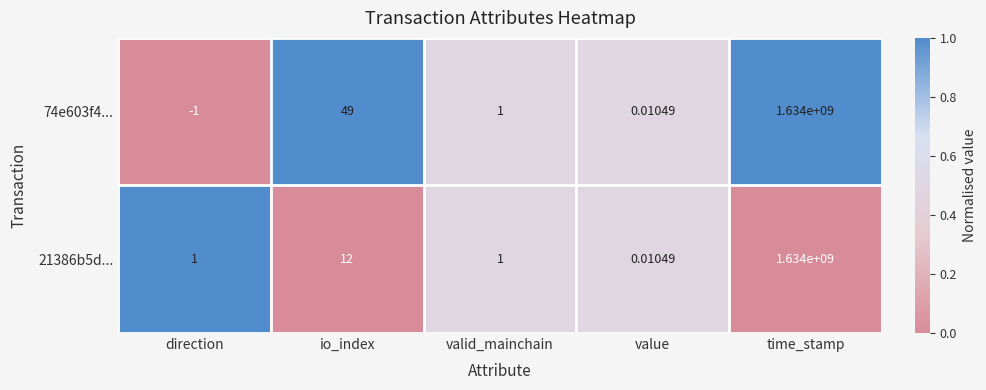

Which category has the highest value in the 21386b5d... series?

time_stamp